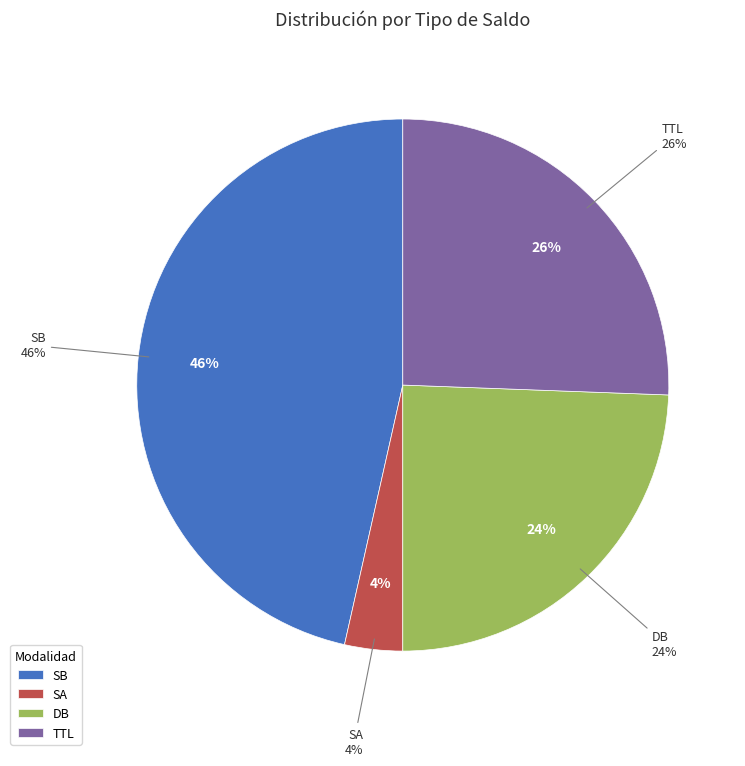

What is the ratio of the value at DB to the value at SA?

6.9